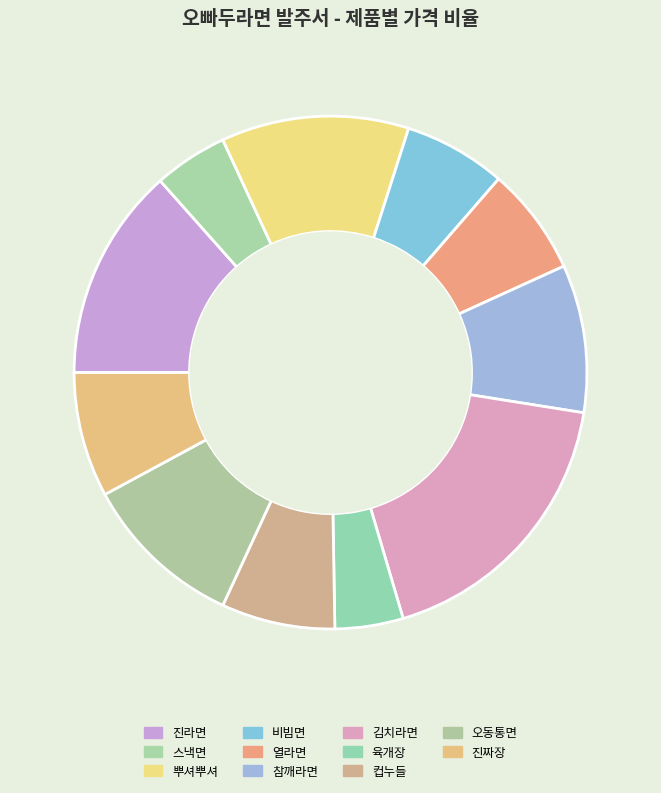

Rank the categories by value from lowest to highest.

육개장, 스낵면, 비빔면, 열라면, 컵누들, 진짜장, 참깨라면, 오동통면, 뿌셔뿌셔, 진라면, 김치라면